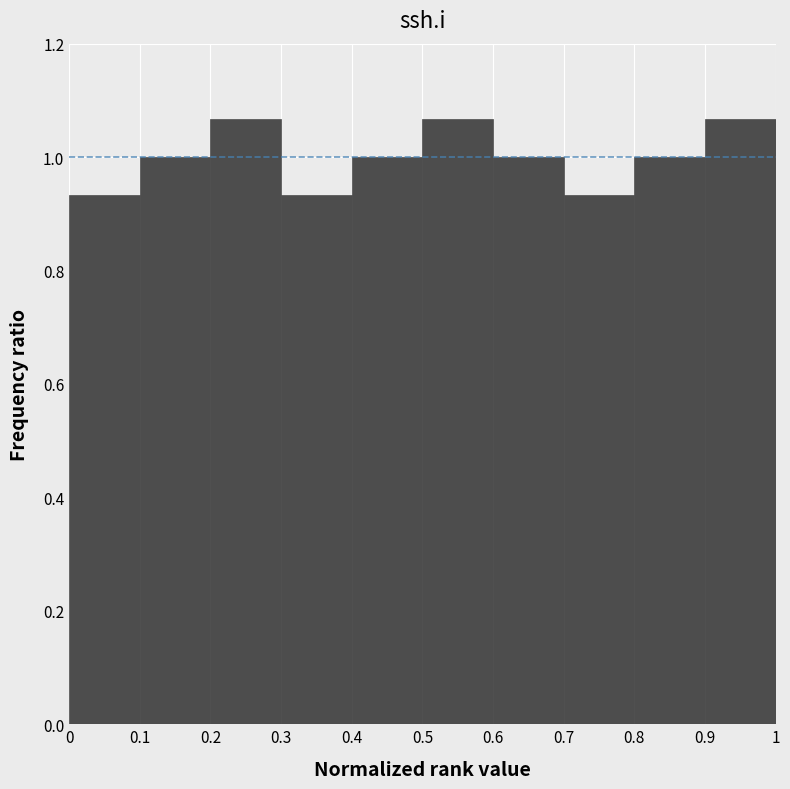

Reading left to right, list every bar in this chart as the range it spans on the x-axis followed by its height. The values are not printed on the chart, so give them approximately, as read against the axis.

0 to 0.1: 0.94
0.1 to 0.2: 1.00
0.2 to 0.3: 1.06
0.3 to 0.4: 0.94
0.4 to 0.5: 1.00
0.5 to 0.6: 1.06
0.6 to 0.7: 1.00
0.7 to 0.8: 0.94
0.8 to 0.9: 1.00
0.9 to 1: 1.06